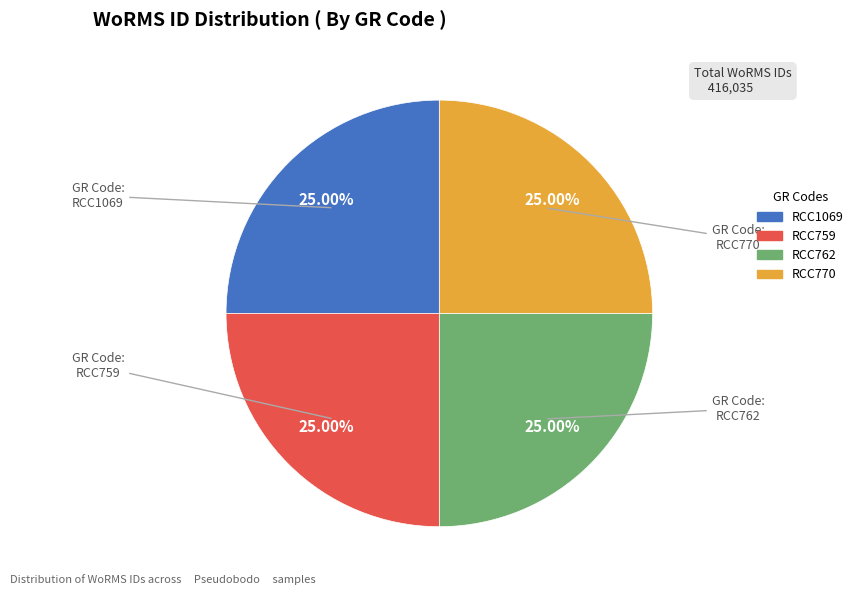

What percentage is NOT represented by RCC759?

75.0%